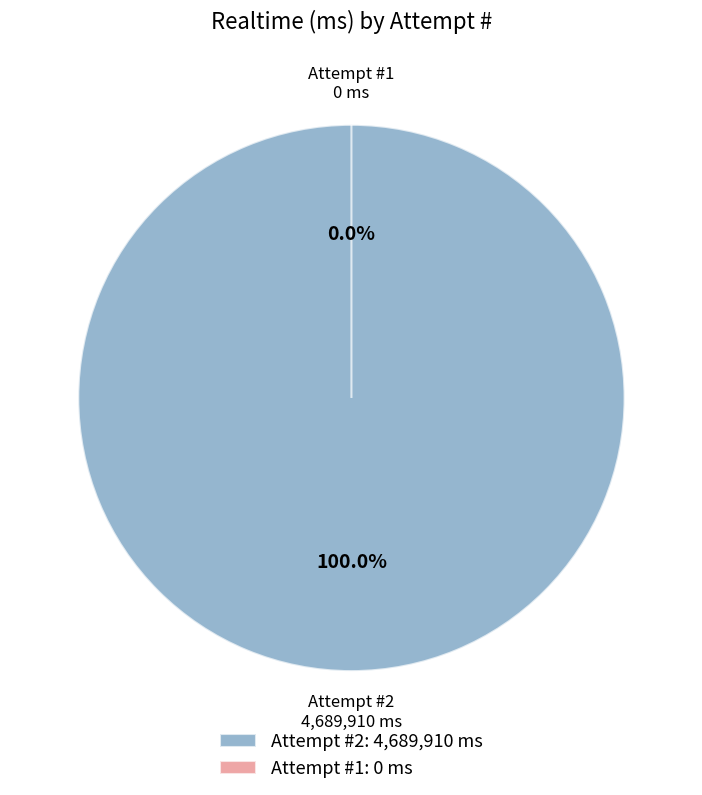

Is 1 the majority of the pie?

No